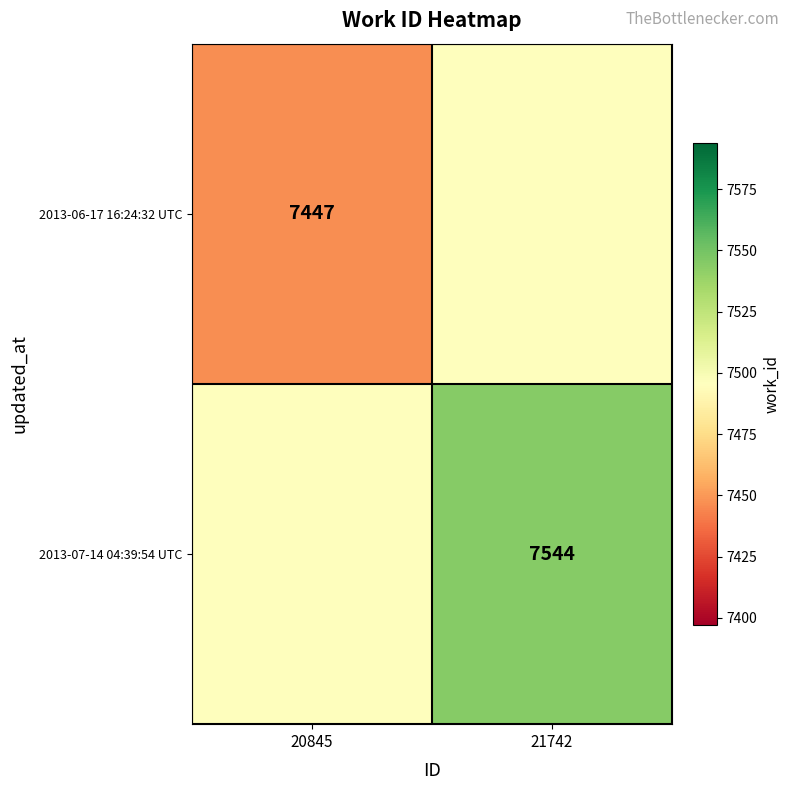

True or false: 2013-06-17 16:24:32 UTC has a value of 7447.0 at 20845.

True